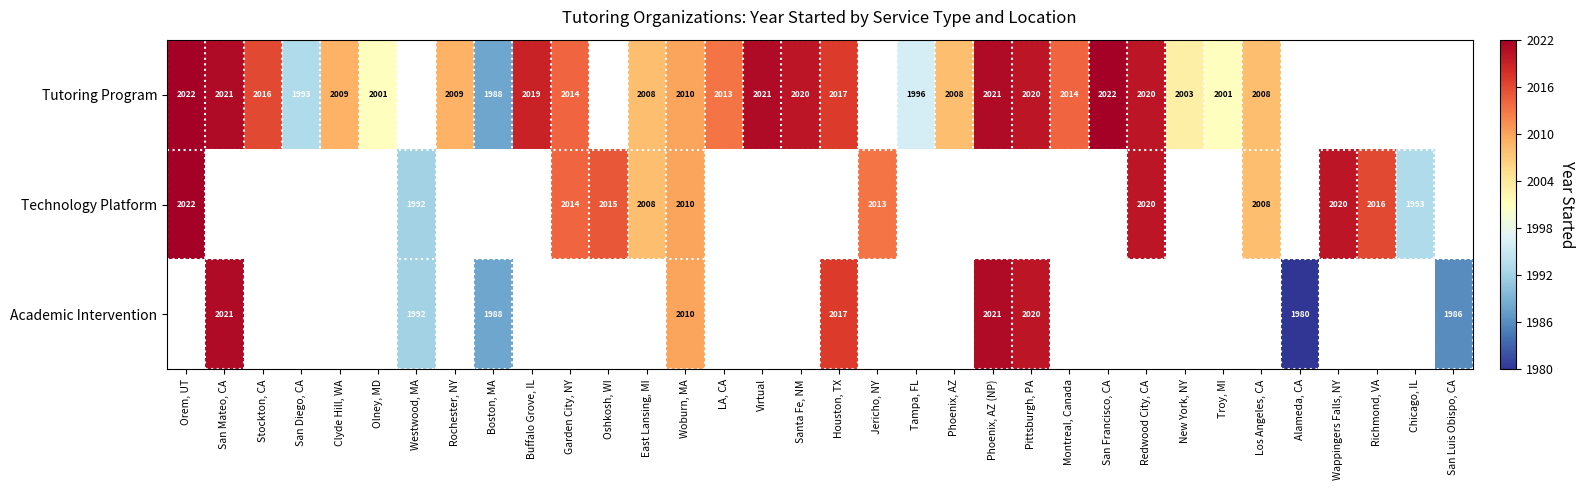

Is it true that Tutoring Program equals 2738 at Woburn, MA?

False